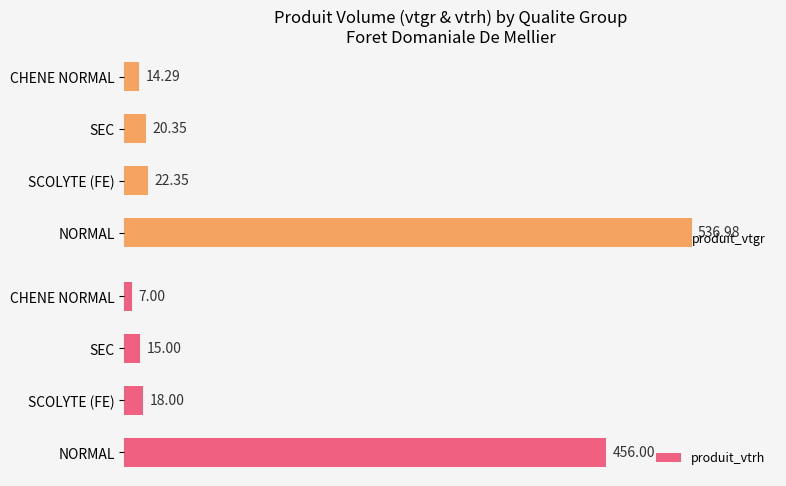

What are all the series names shown in the legend?

produit_vtgr, produit_vtrh